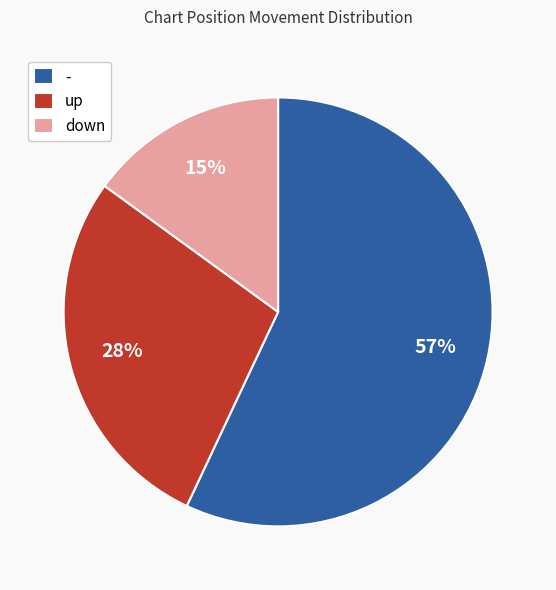

To the nearest percent, what percentage of the pie is -?

57%